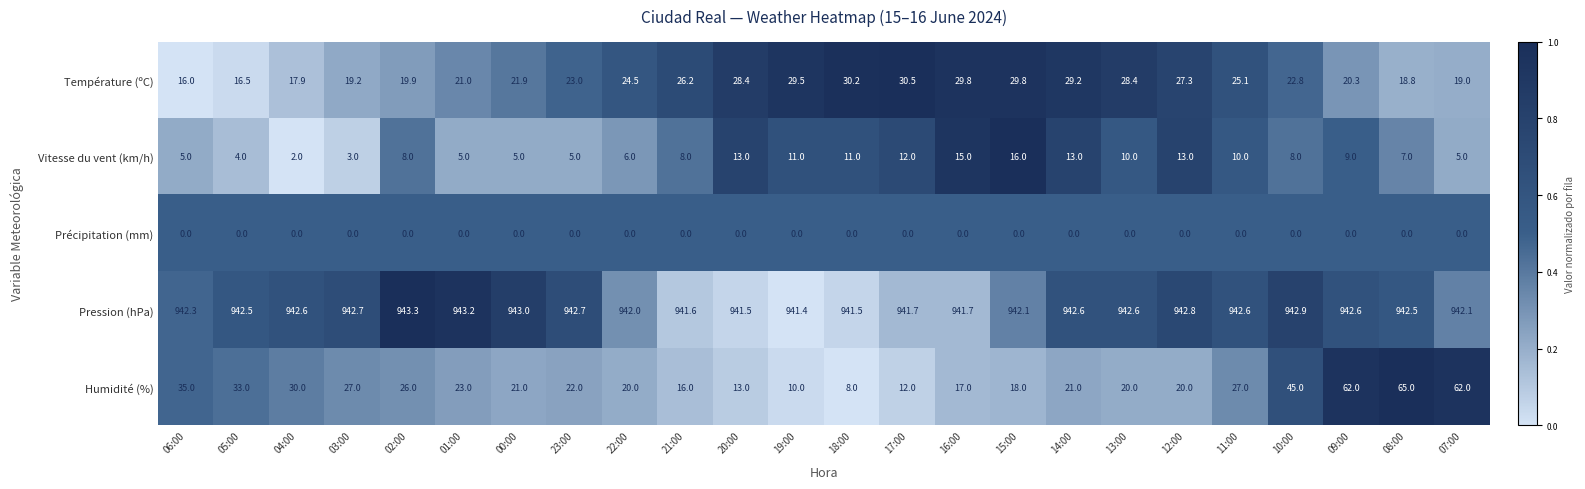

At how many categories does at least one series exceed 0?

24